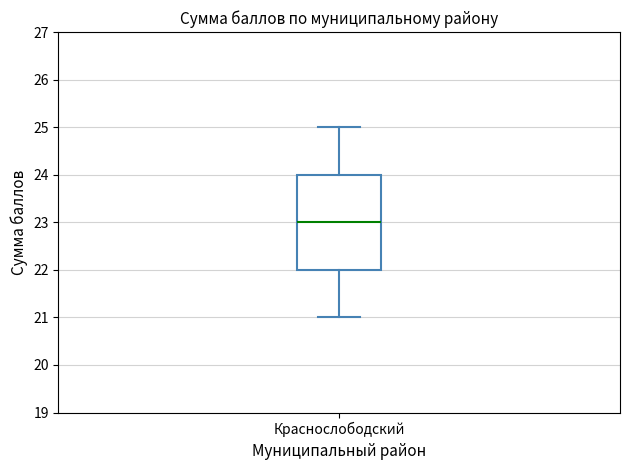

Transcribe this box plot: give where the median line is, the range the box spans, and where the two whiskers end, as read against the y-axis. The values are not printed on the chart, so give them approximately, as read against the axis.

median 23, box 22 to 24, whiskers 21 to 25